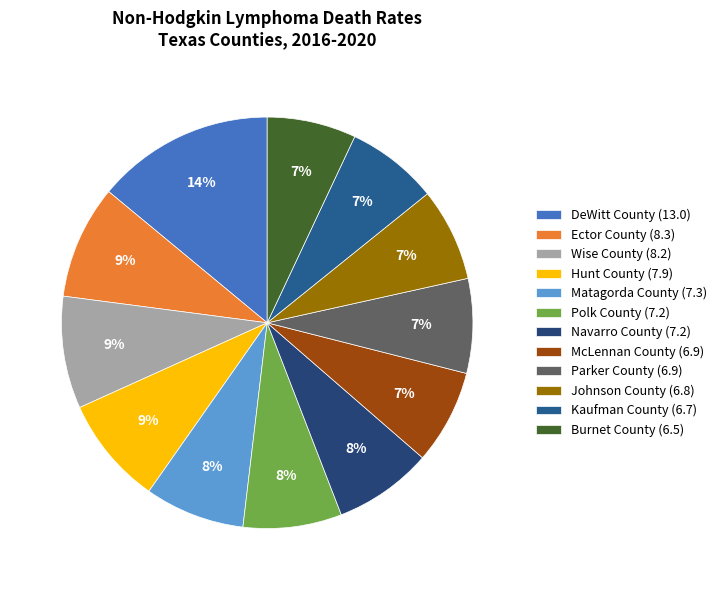

To the nearest percent, what portion does Kaufman County (6.7) represent?

7%